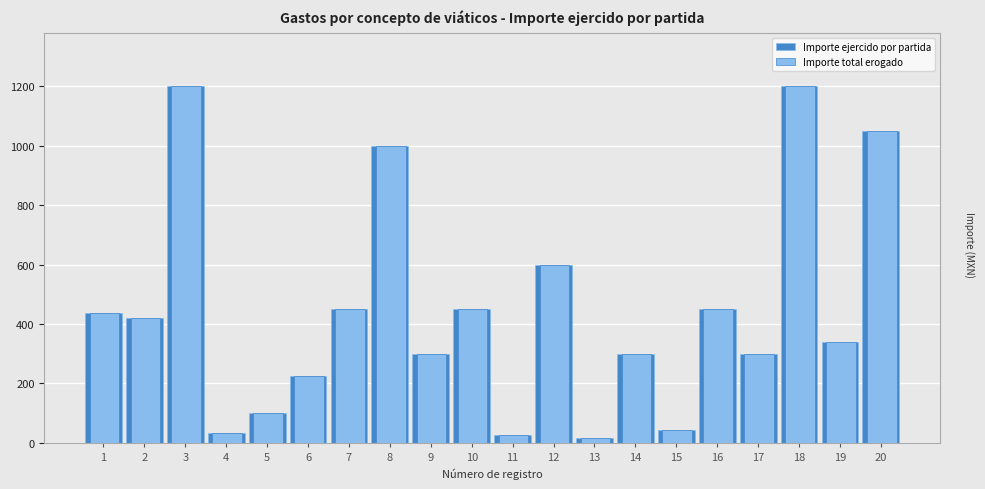

True or false: Importe total erogado has a value of 114 at 16.

False